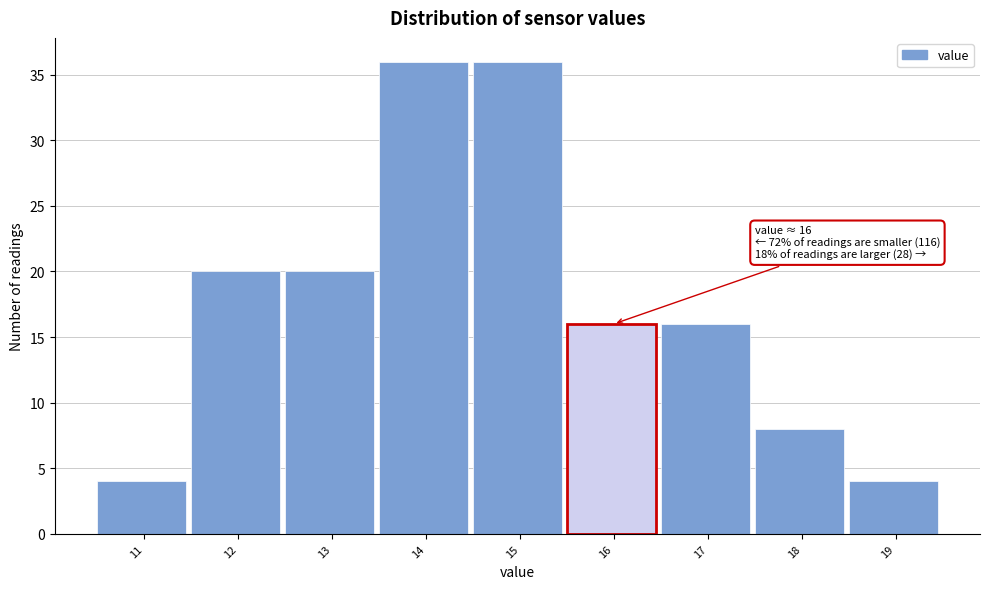

Reading left to right, list all the values displayed in this chart.

11=4	12=20	13=20	14=36	15=36	16=16	17=16	18=8	19=4